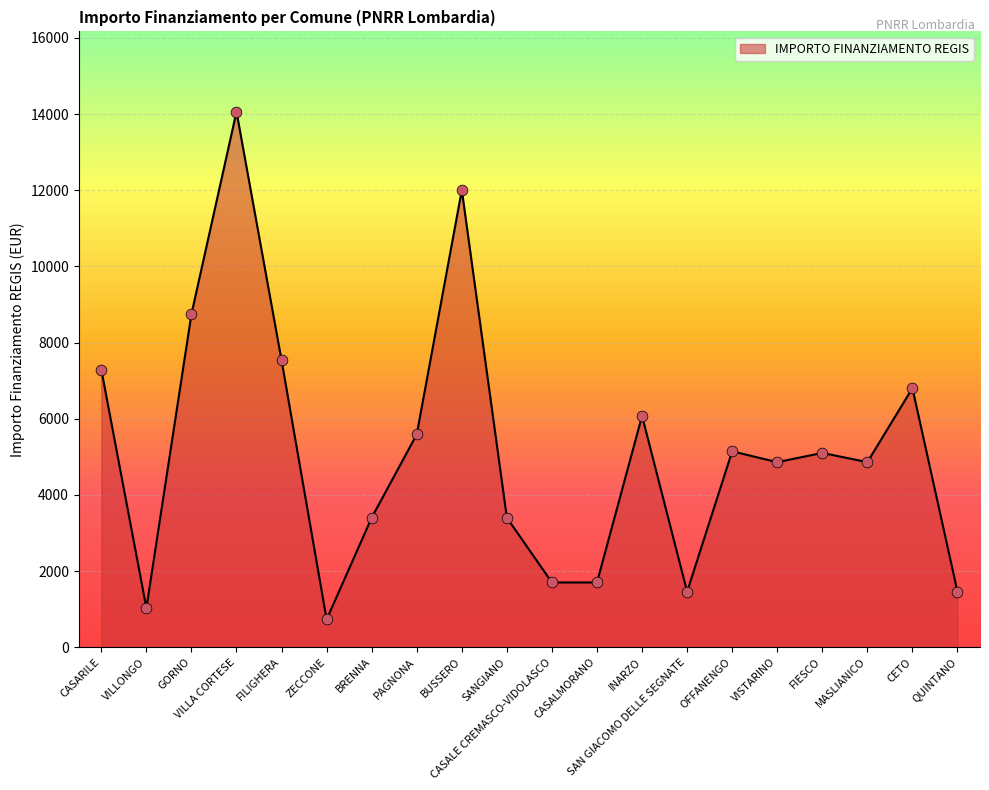

Approximately how many times larger is the value at VILLONGO compared to FIESCO?

0.2